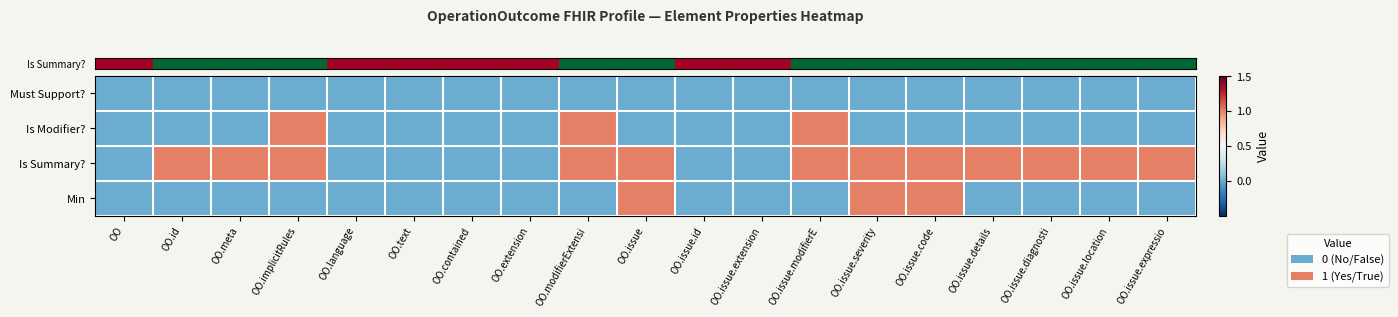

How many categories are shown in the chart?

19